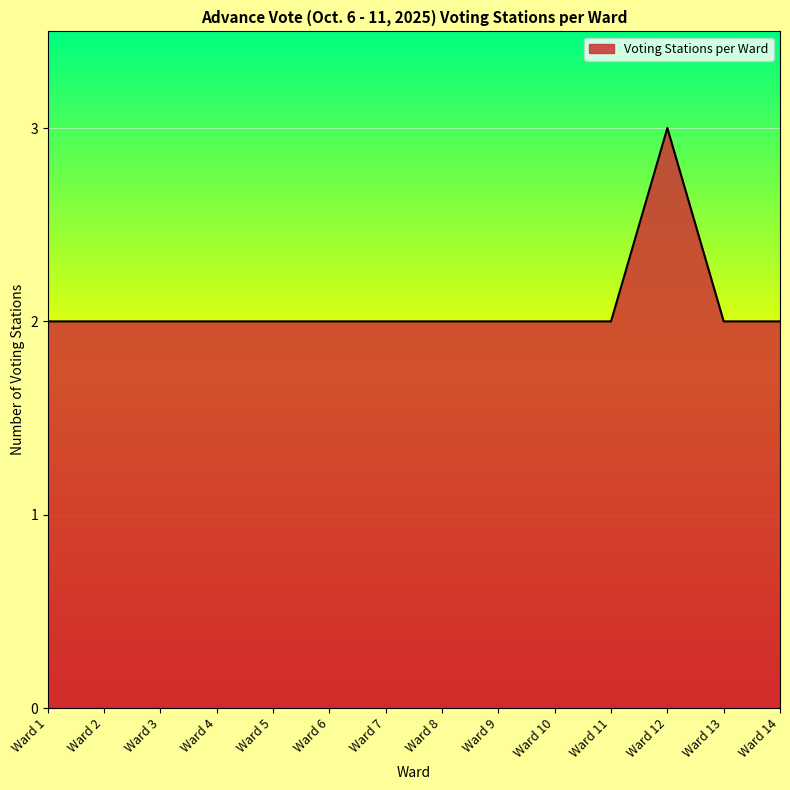

What is the greatest value displayed?

3